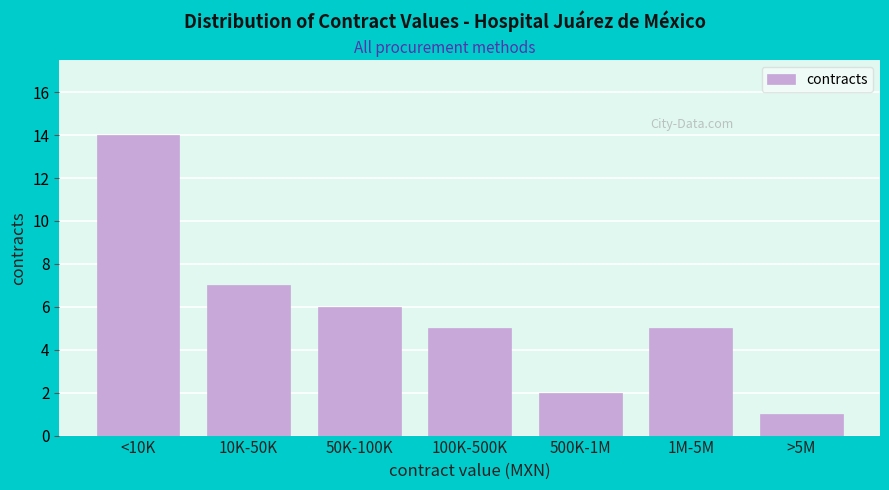

Reading left to right, extract all data points from this chart.

14	7	6	5	2	5	1